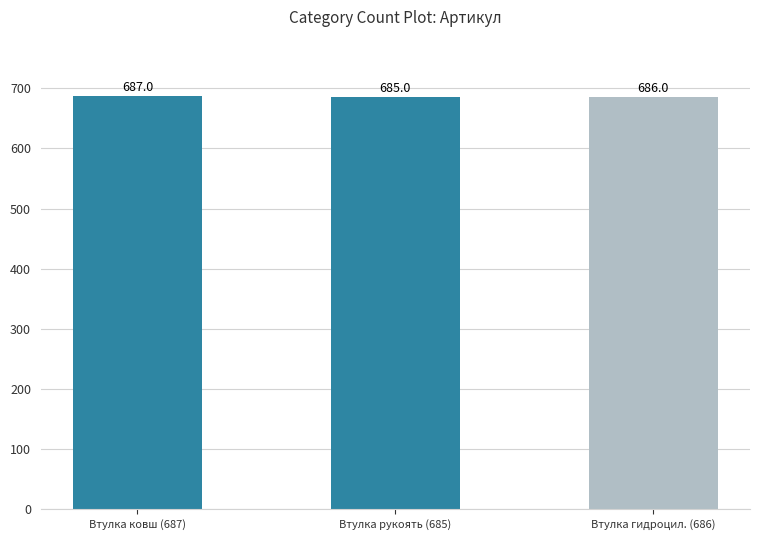

Approximately how many times larger is the value at Втулка ковш (687) compared to Втулка гидроцил. (686)?

1.0